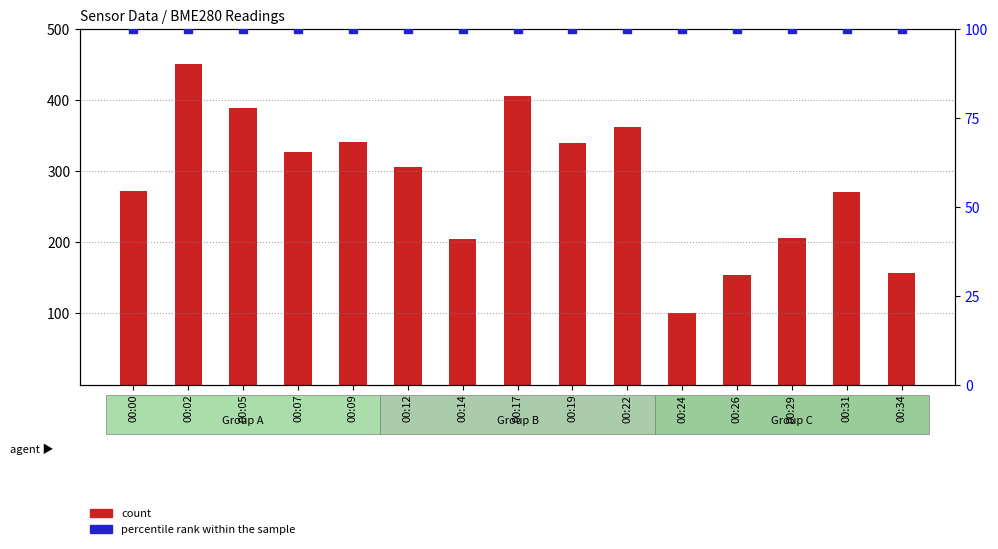

Which series contains the lowest Y value?

percentile rank within the sample